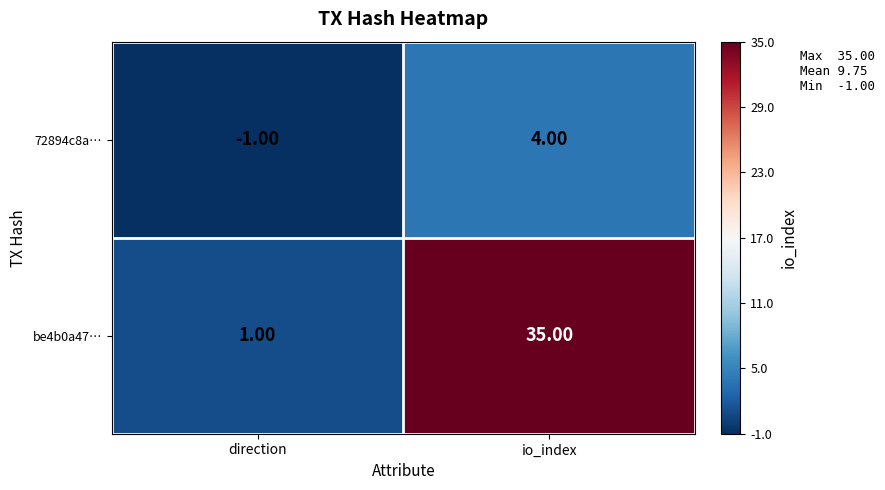

What is the total value across all series at io_index?

39